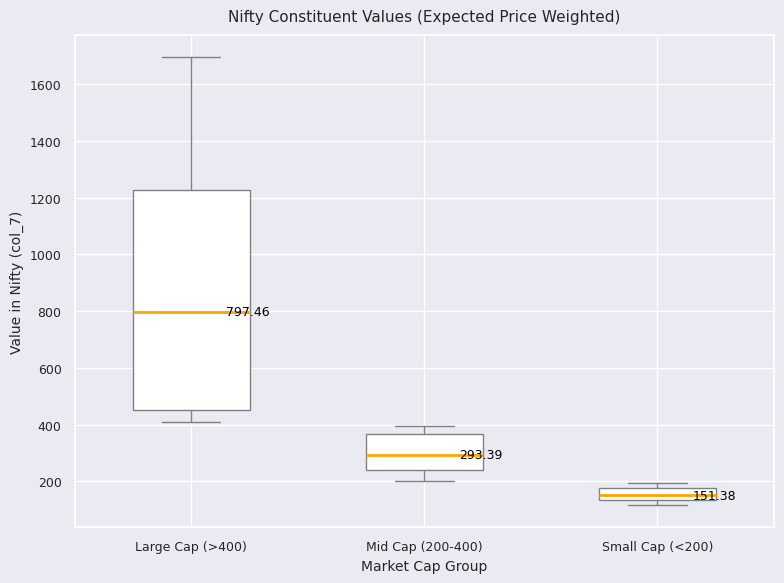

Which box has the highest median line?

Large Cap (>400)